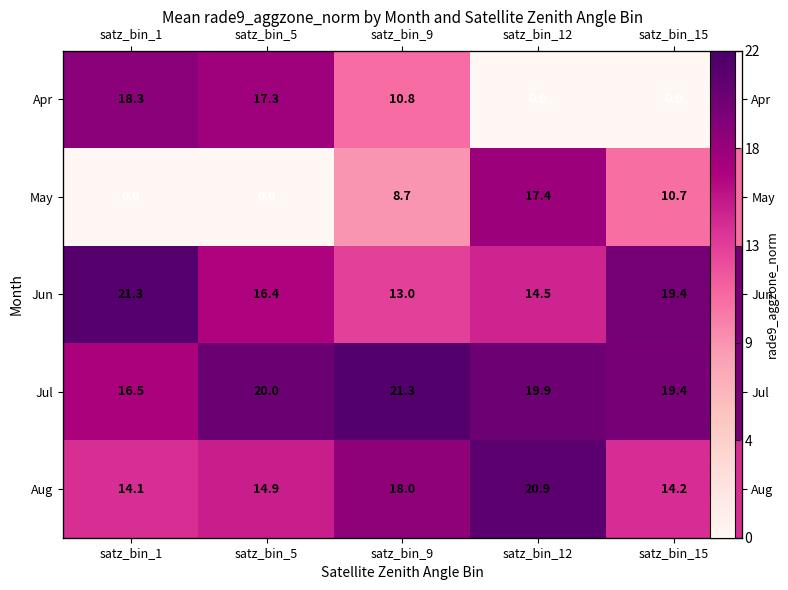

What is the approximate value of Apr at satz_bin_9?

10.8